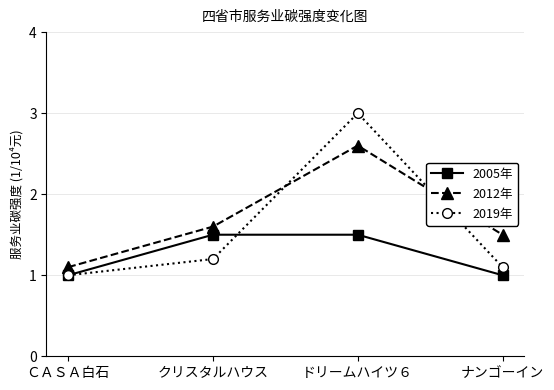

Rank the series at クリスタルハウス from highest to lowest value.

2012年, 2005年, 2019年